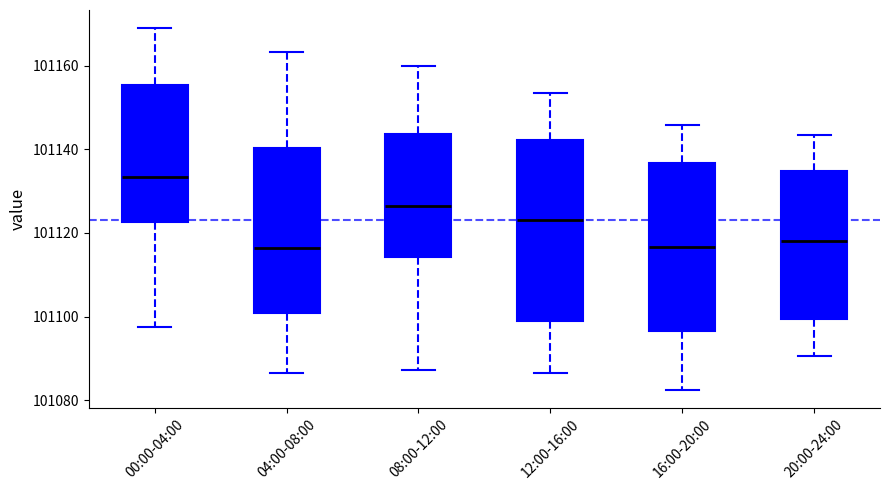

Reading left to right, read every box against the y-axis: the position of its median line, the range the box covers, and the ends of its whiskers. The values are not printed on the chart, so give them approximately, as read against the axis.

00:00-04:00: median 101134, box 101122 to 101156, whiskers 101098 to 101170
04:00-08:00: median 101116, box 101100 to 101140, whiskers 101086 to 101164
08:00-12:00: median 101126, box 101114 to 101144, whiskers 101088 to 101160
12:00-16:00: median 101124, box 101098 to 101142, whiskers 101086 to 101154
16:00-20:00: median 101116, box 101096 to 101136, whiskers 101082 to 101146
20:00-24:00: median 101118, box 101100 to 101134, whiskers 101090 to 101144